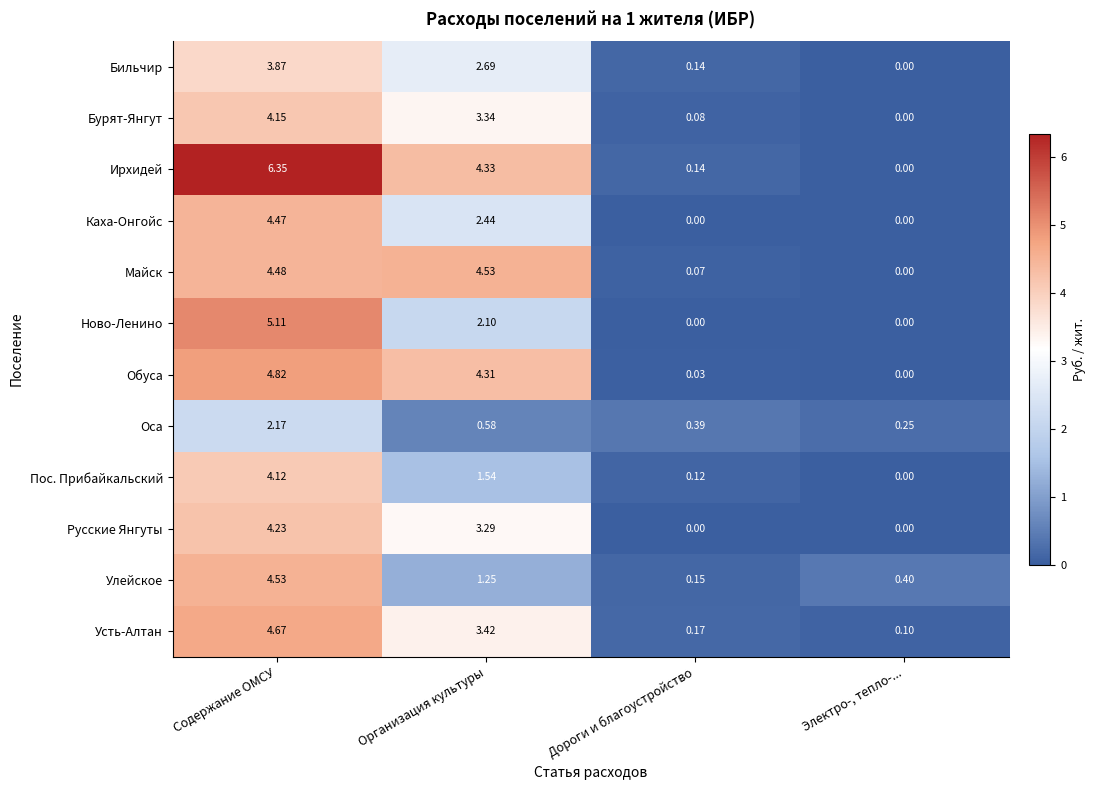

Between Дороги и благоустройство and Электро-, тепло-..., which series saw the biggest shift?

Улейское